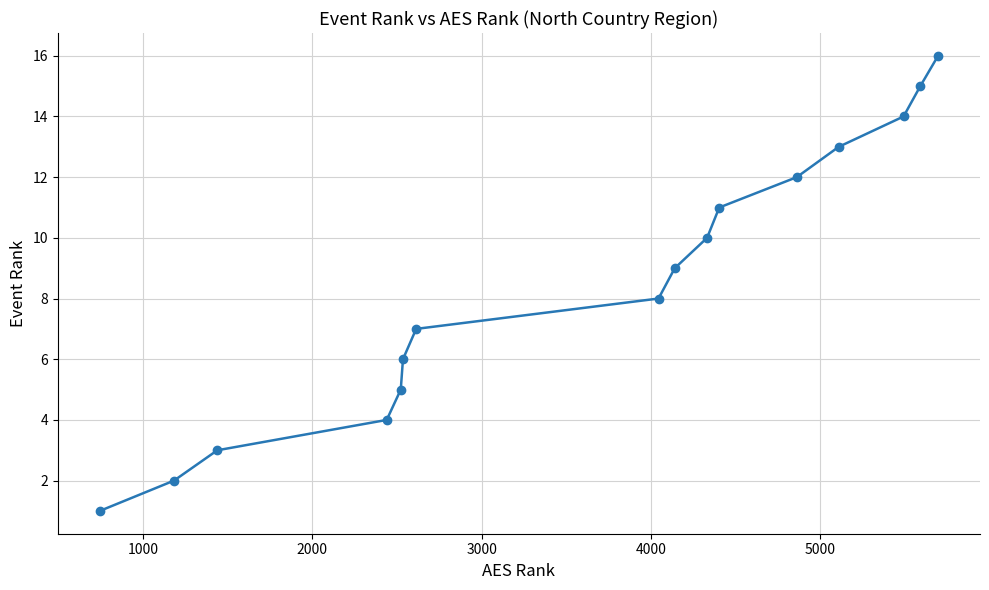

What is the difference between the maximum and minimum values?

15